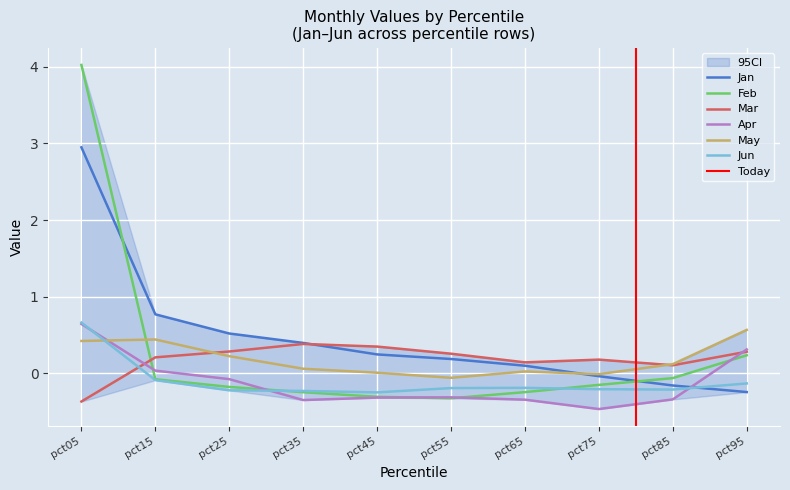

What is the value of the May point at the 9th from the left?

0.1